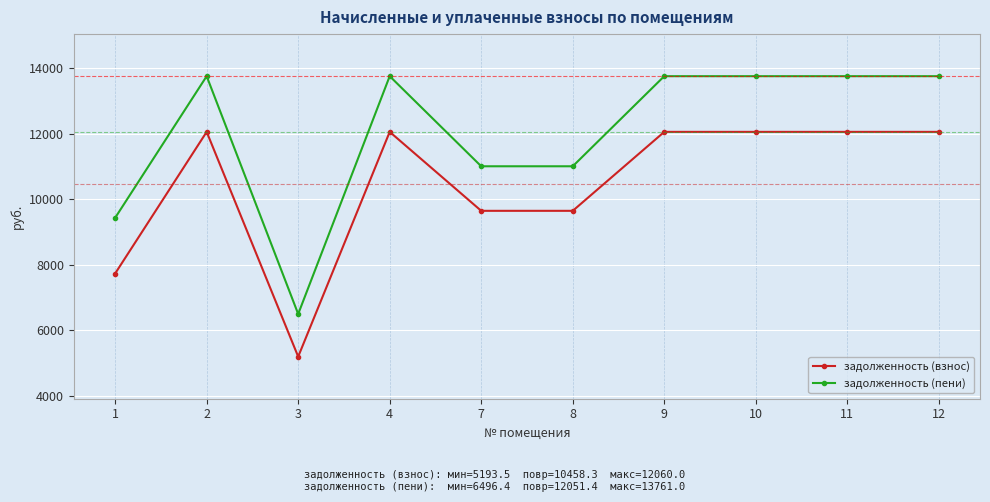

At 2, list the series in order from largest to smallest.

задолженность (пени), задолженность (взнос)